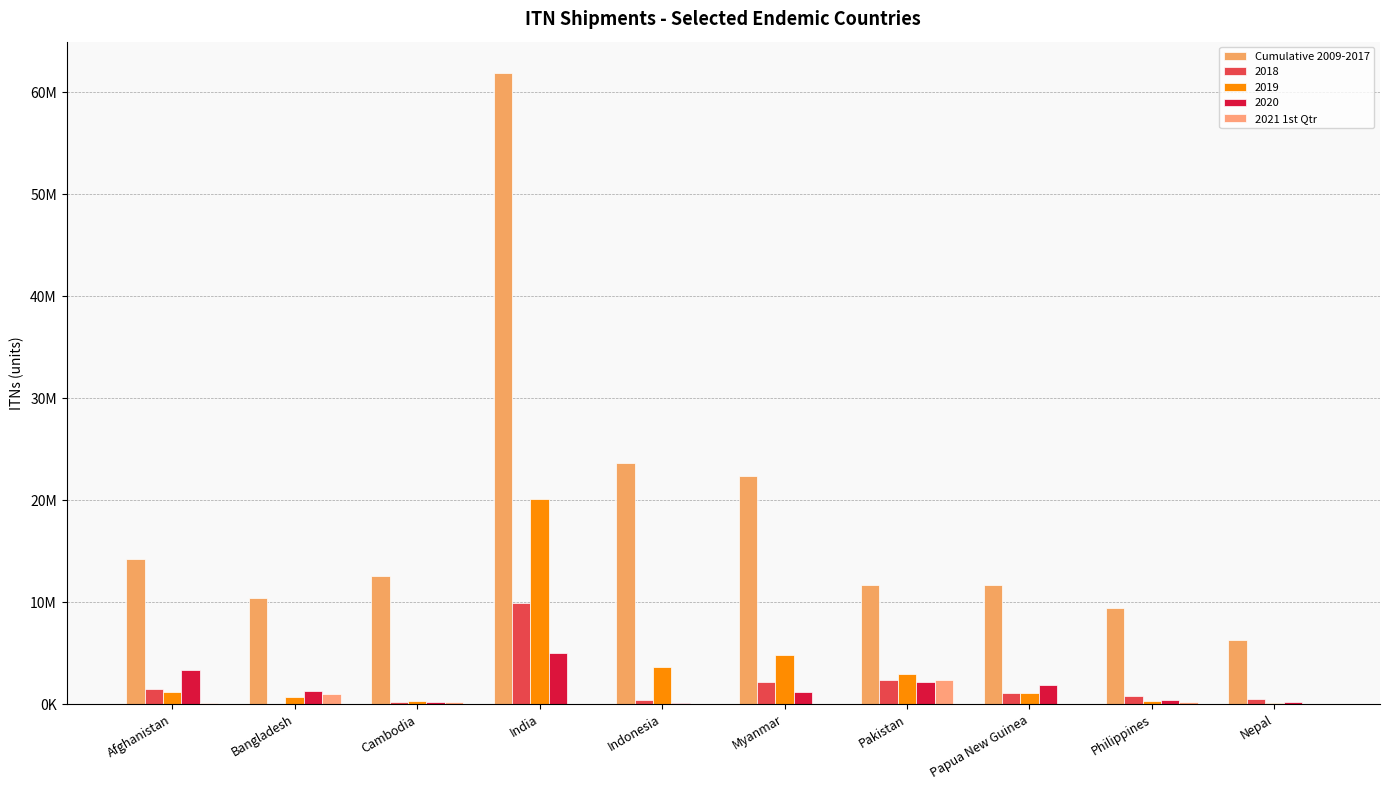

What is the label of the 10th bar from the left?

Nepal